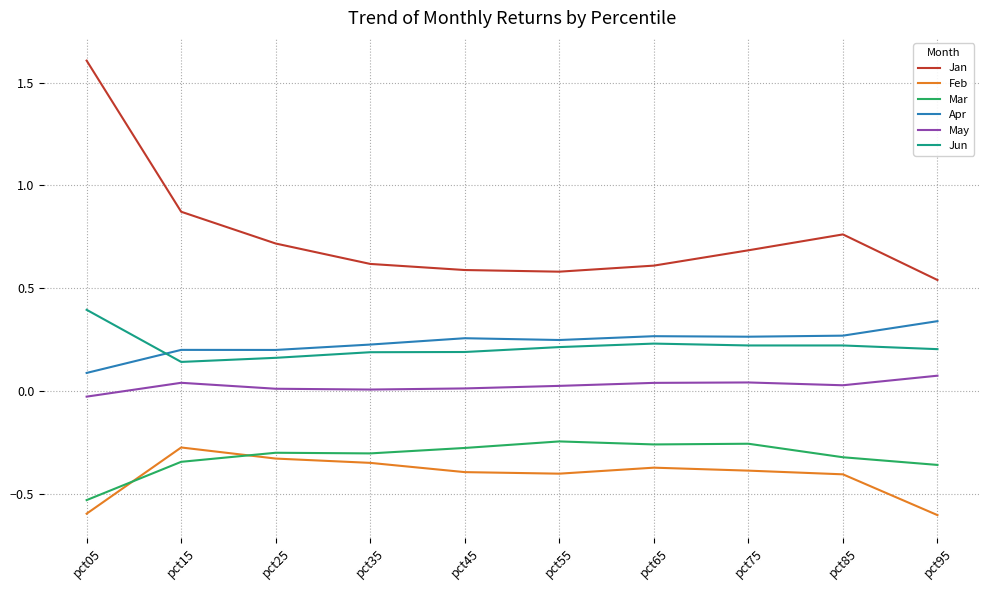

The Feb series shows -0.1 at pct35. True or false?

False